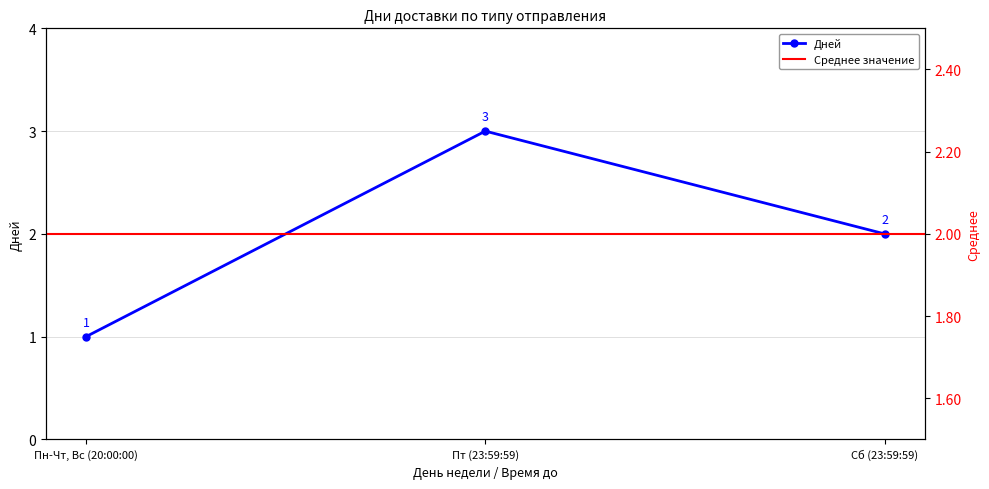

How many values are between 1 and 3?

3